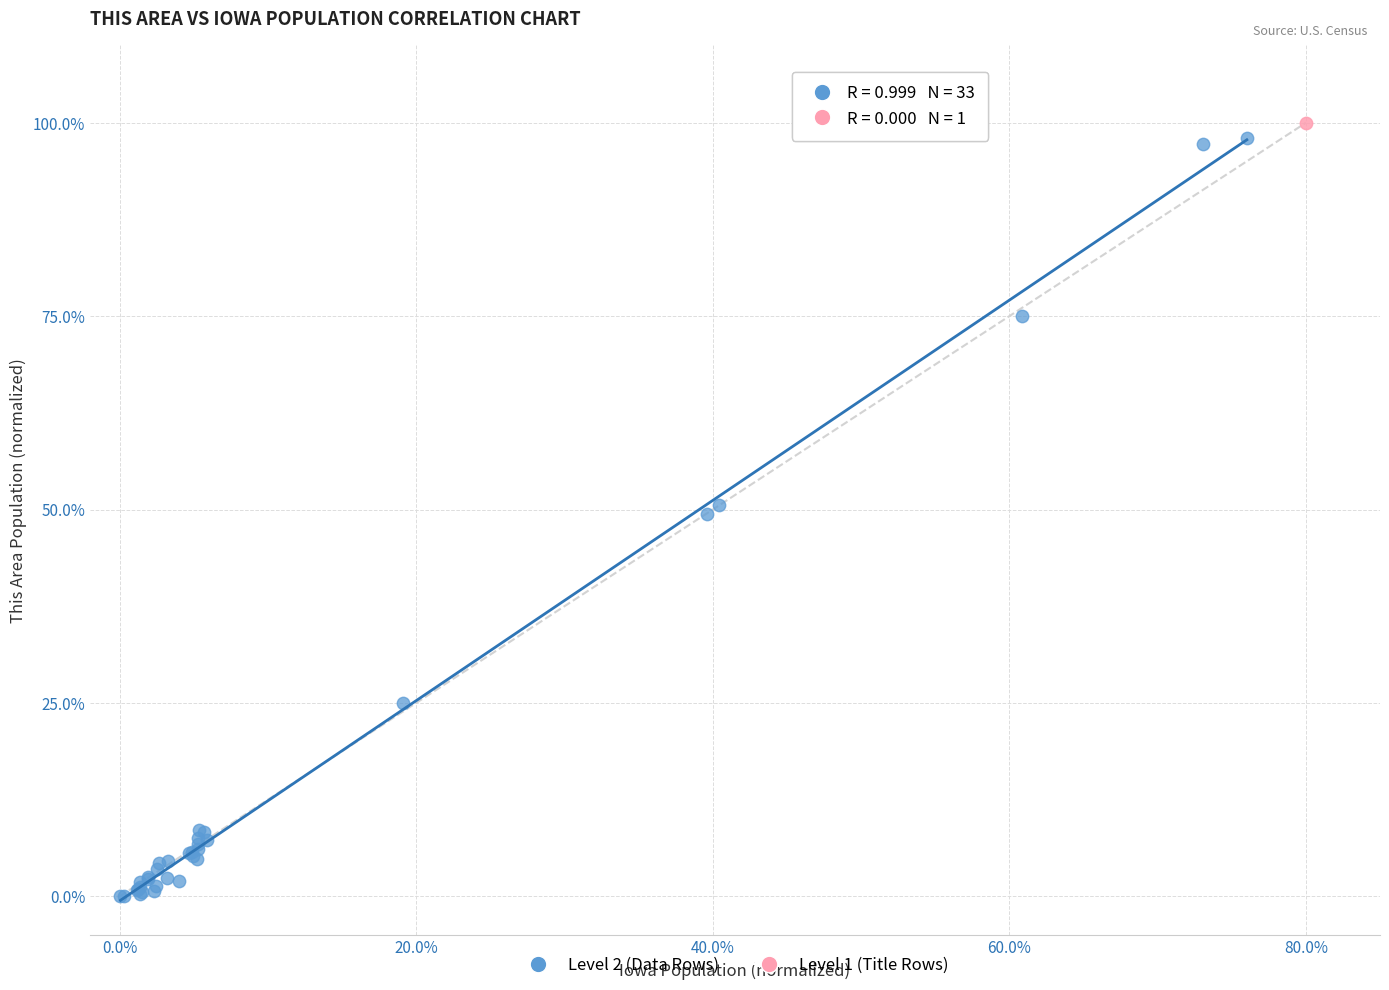

What are all the series names shown in the legend?

Level 2 (Data Rows), Level 1 (Title Rows)